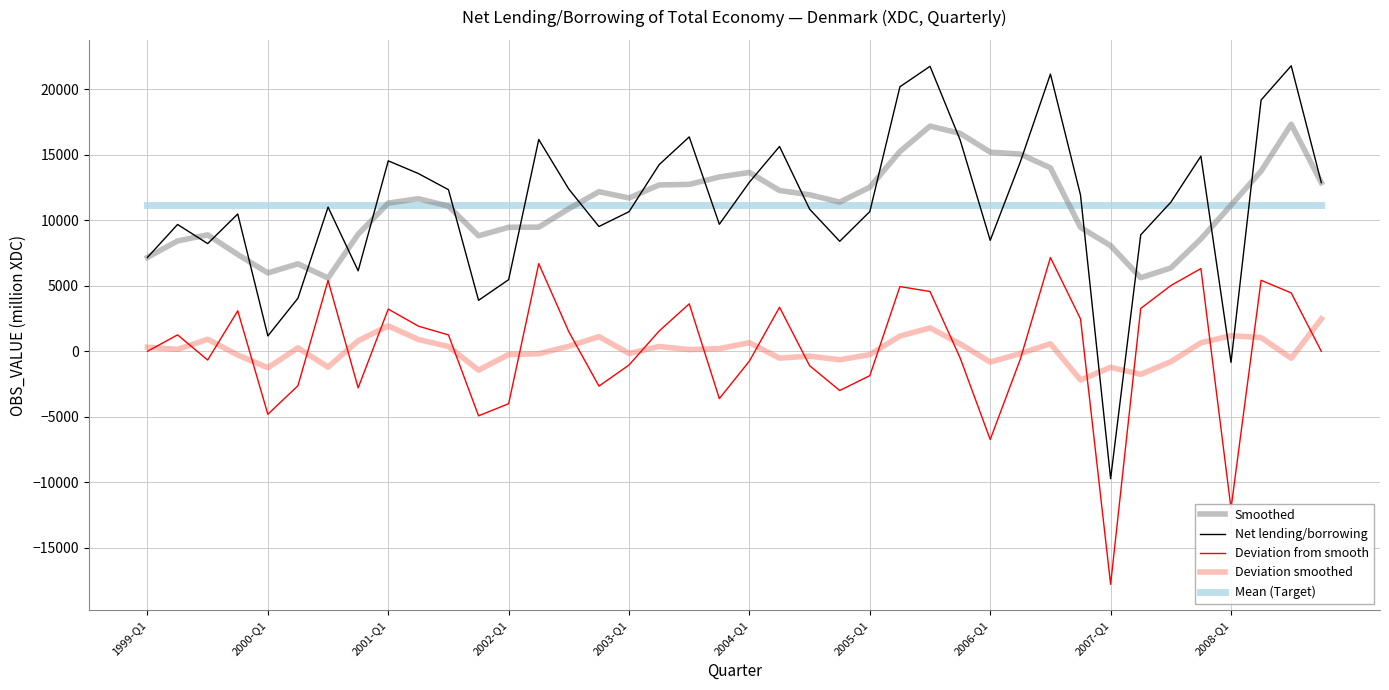

How many lines are shown in the chart?

5